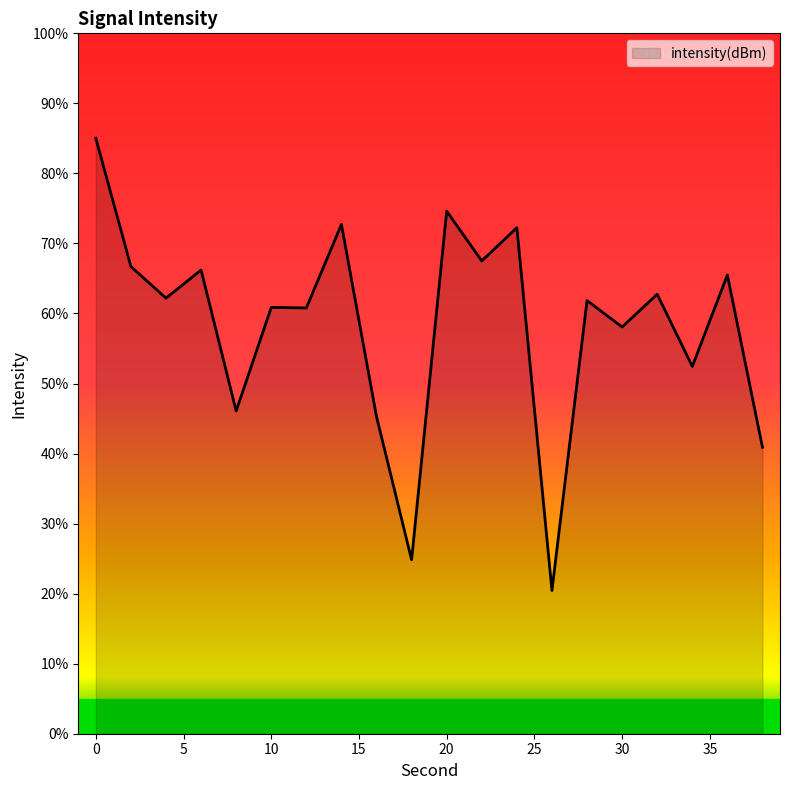

What is the maximum value shown in the chart?

85.0